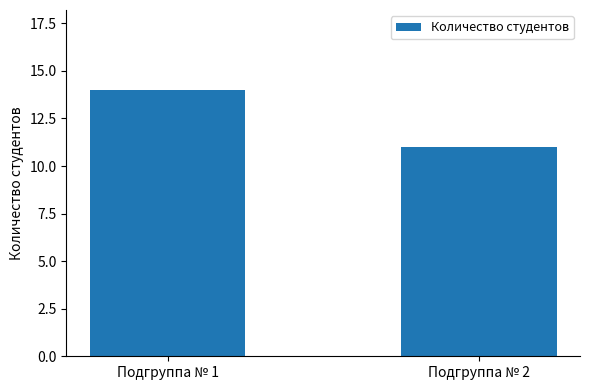

How many bars are there in total?

2